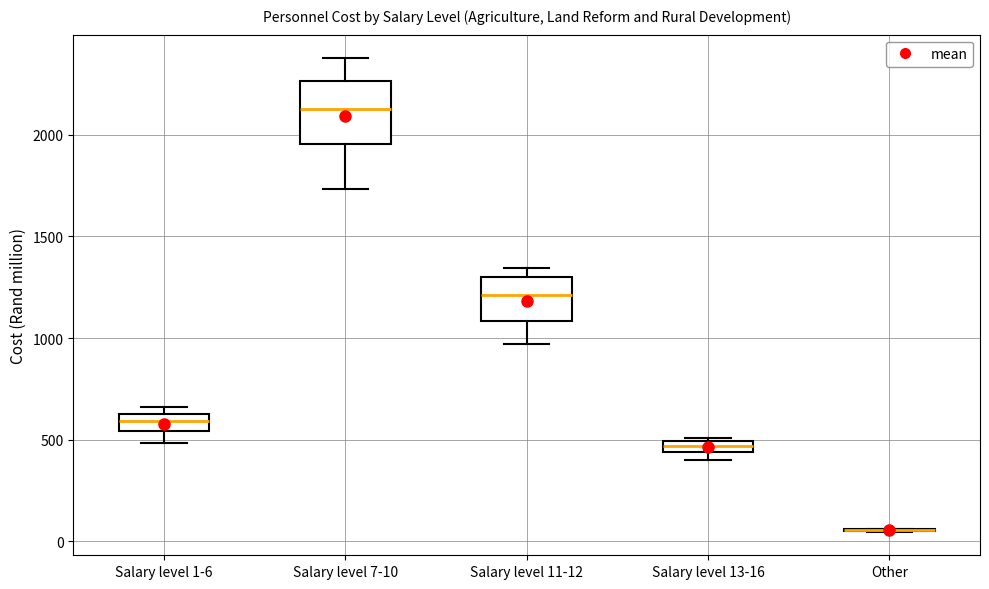

Where is the lower edge of the box for Salary level 11-12 on the y-axis? The values are not printed on the chart, so give them approximately, as read against the axis.

1100